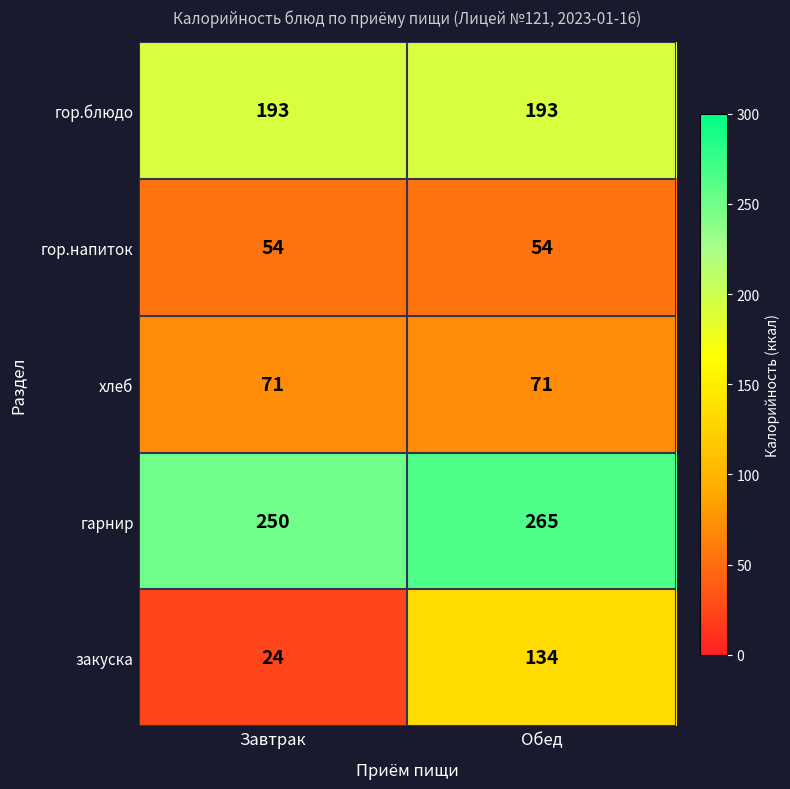

Which category has the lowest value across all series?

Завтрак